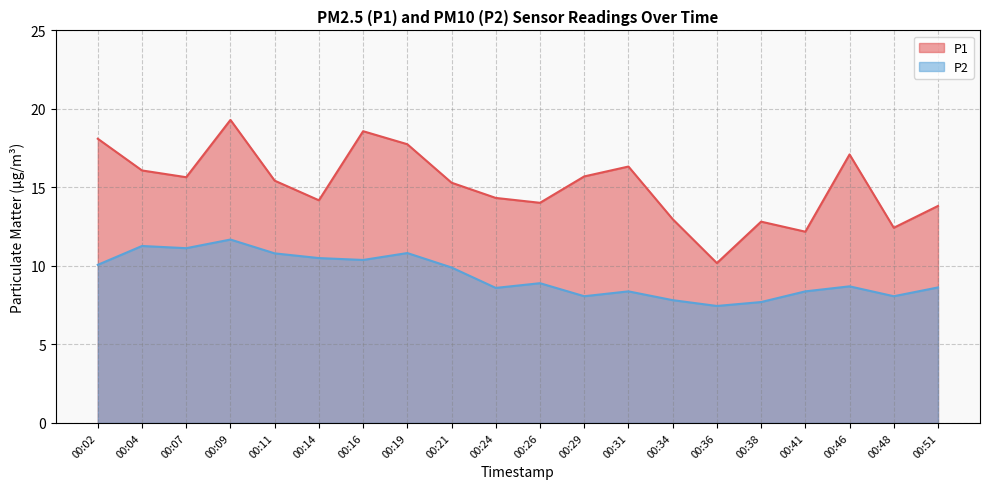

Which has a higher value, 00:38 or 00:21?

00:21